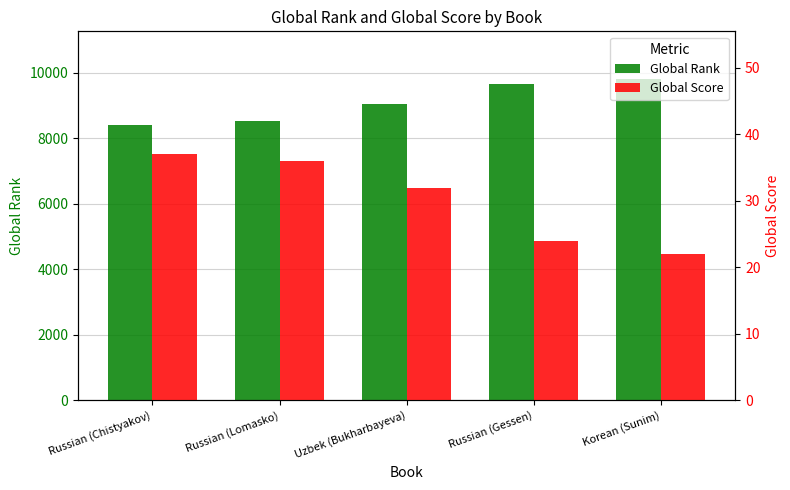

Reading right to left, extract all data points from this chart.

Global Rank: Korean (Sunim)=9788	Russian (Gessen)=9648	Uzbek (Bukharbayeva)=9035	Russian (Lomasko)=8524	Russian (Chistyakov)=8410
Global Score: Korean (Sunim)=22	Russian (Gessen)=24	Uzbek (Bukharbayeva)=32	Russian (Lomasko)=36	Russian (Chistyakov)=37